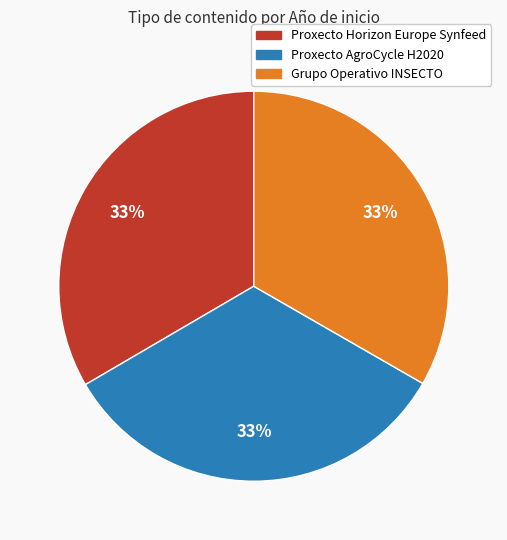

To the nearest percent, what is the average slice percentage?

33%